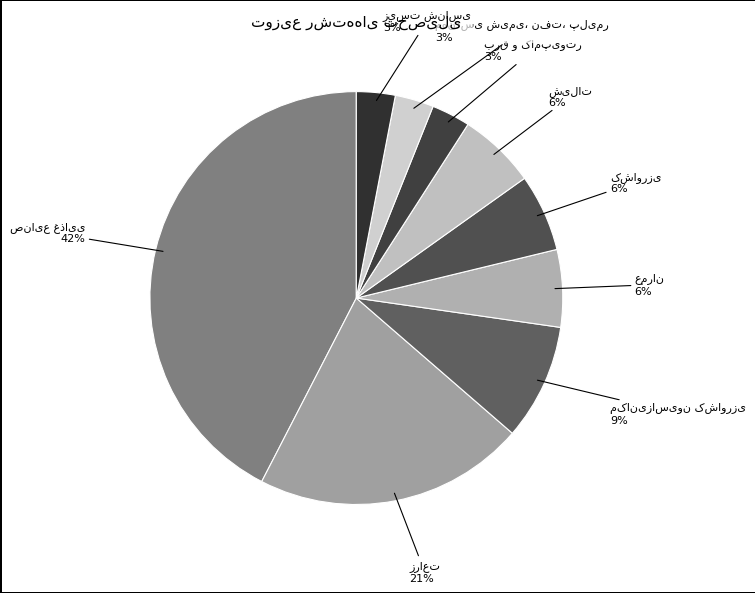

How many segments does this pie chart have?

9